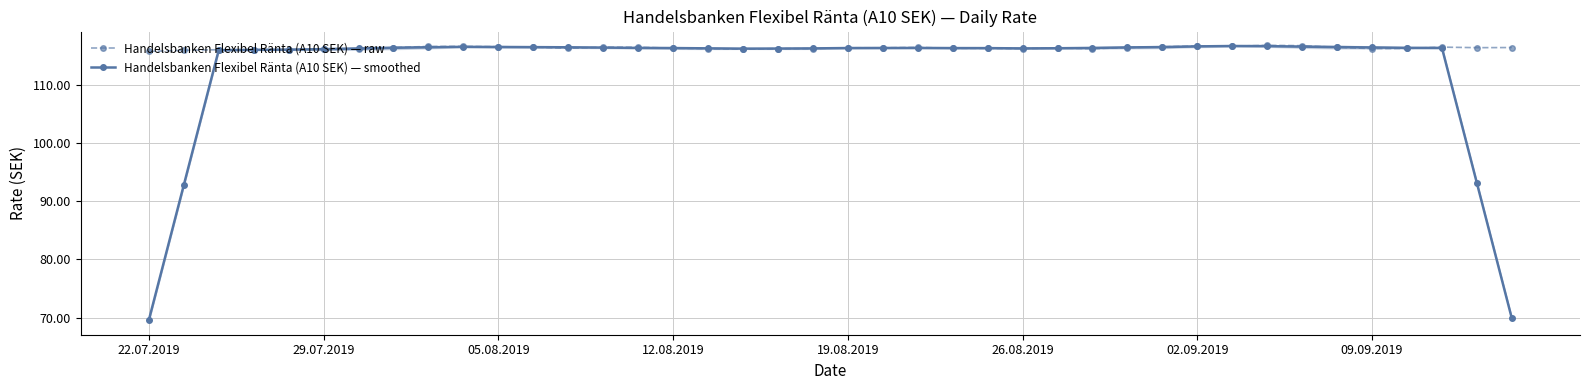

How many interior local valleys does the Handelsbanken Flexibel Ränta (A10 SEK) — raw series have?

9